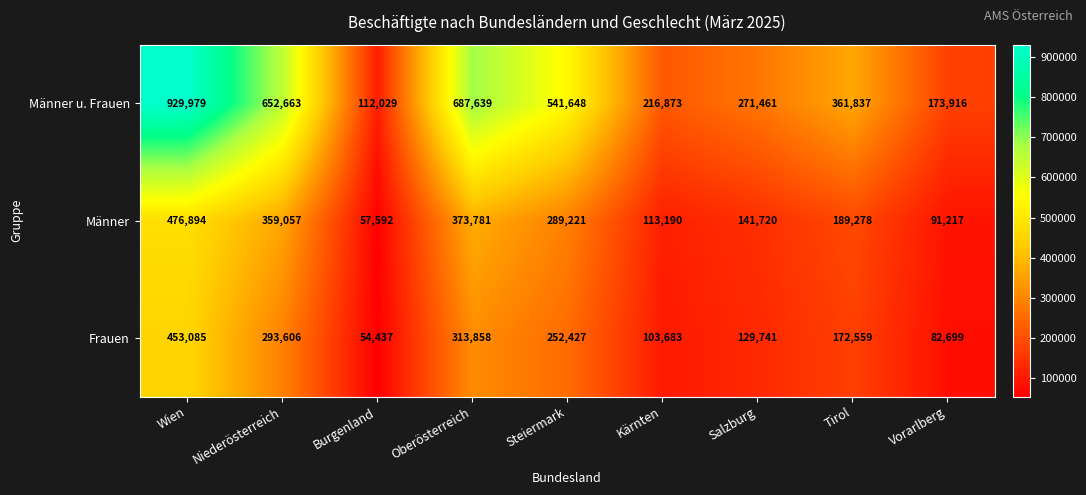

Rank the series by their maximum value, from lowest to highest.

Frauen, Männer, Männer u. Frauen